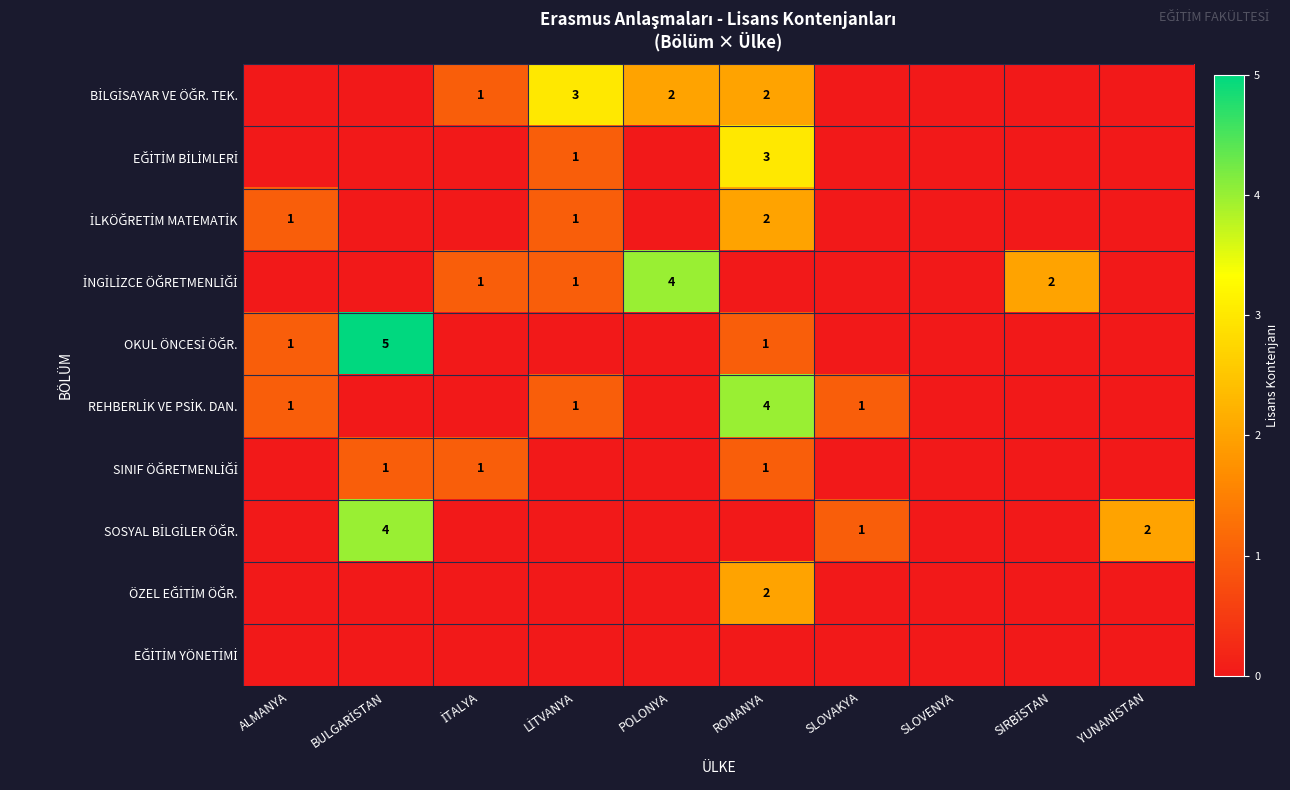

What is the greatest value displayed?

5